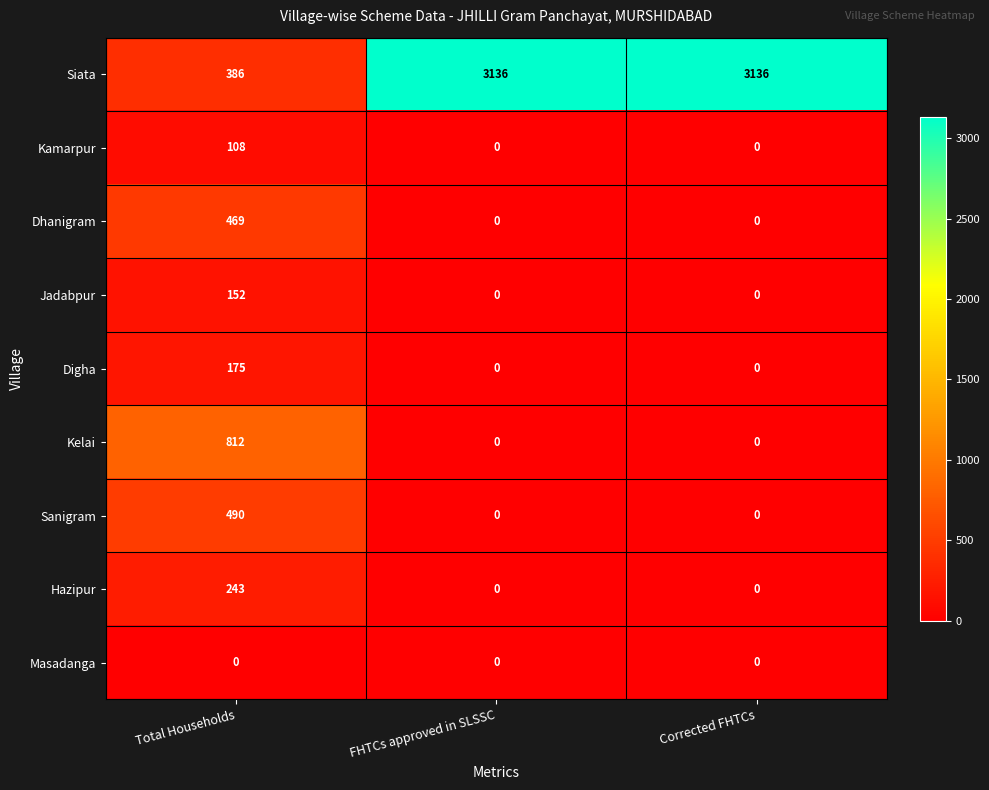

What is the difference between the highest and lowest values at Corrected FHTCs?

3136